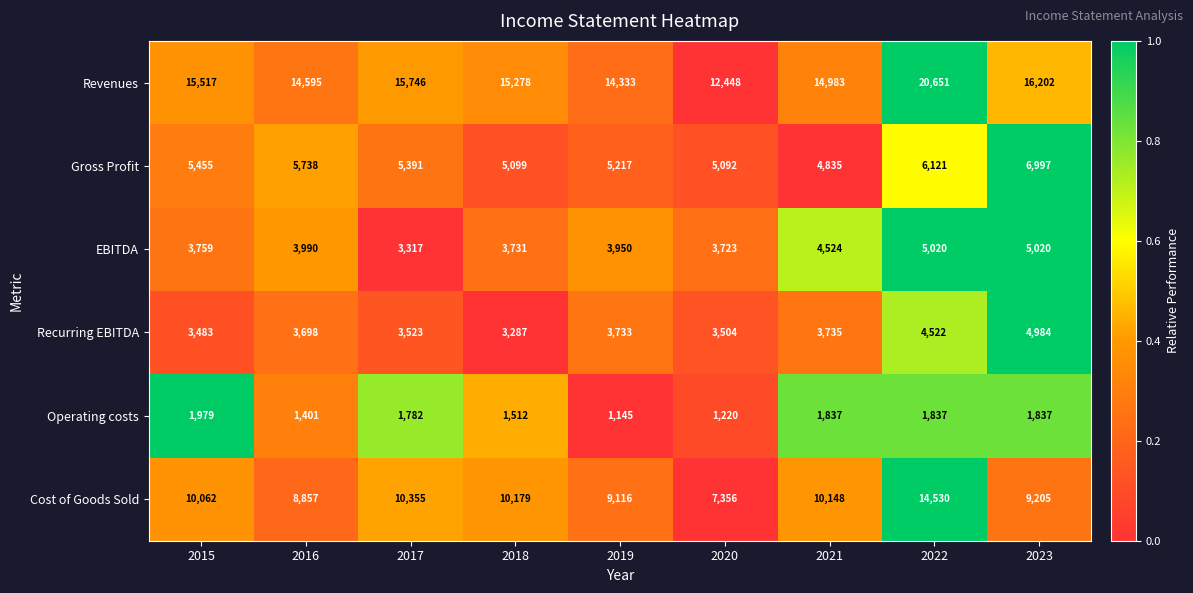

What value does the EBITDA series have at 2015, to the nearest 100?

3800